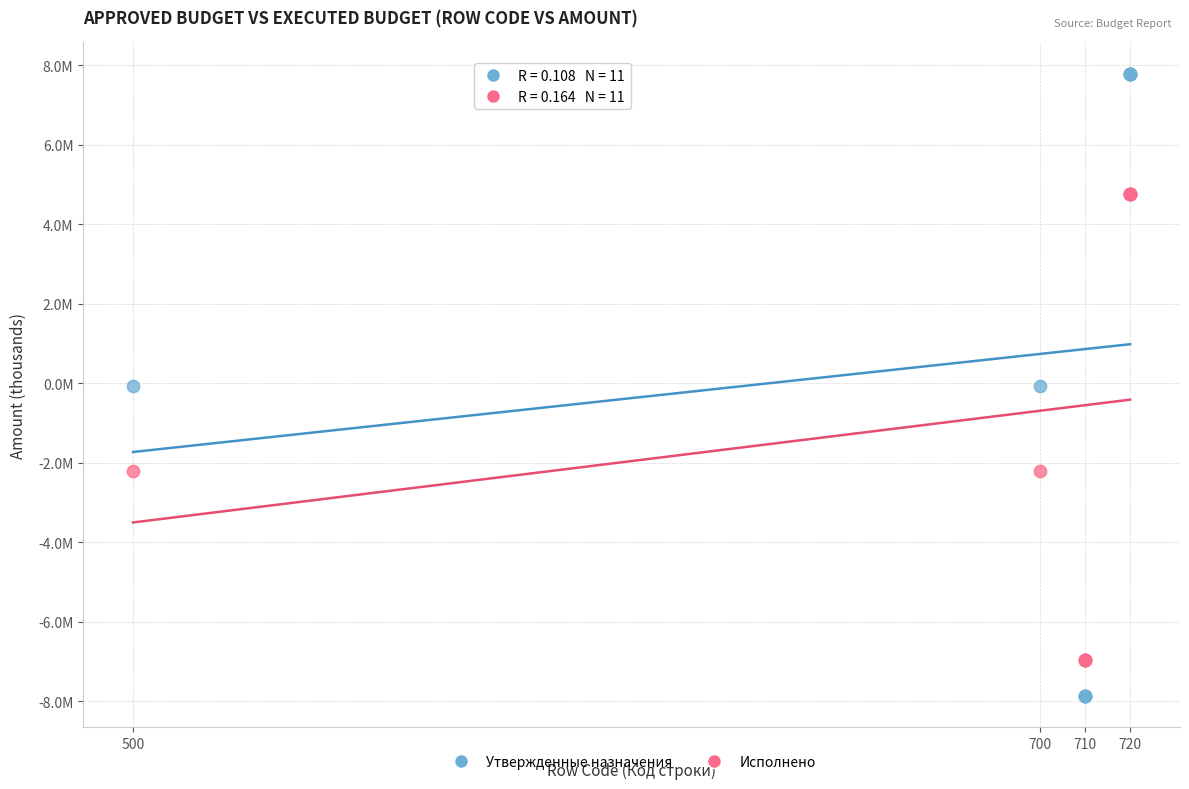

Which series contains the lowest Y value?

Утвержденные назначения